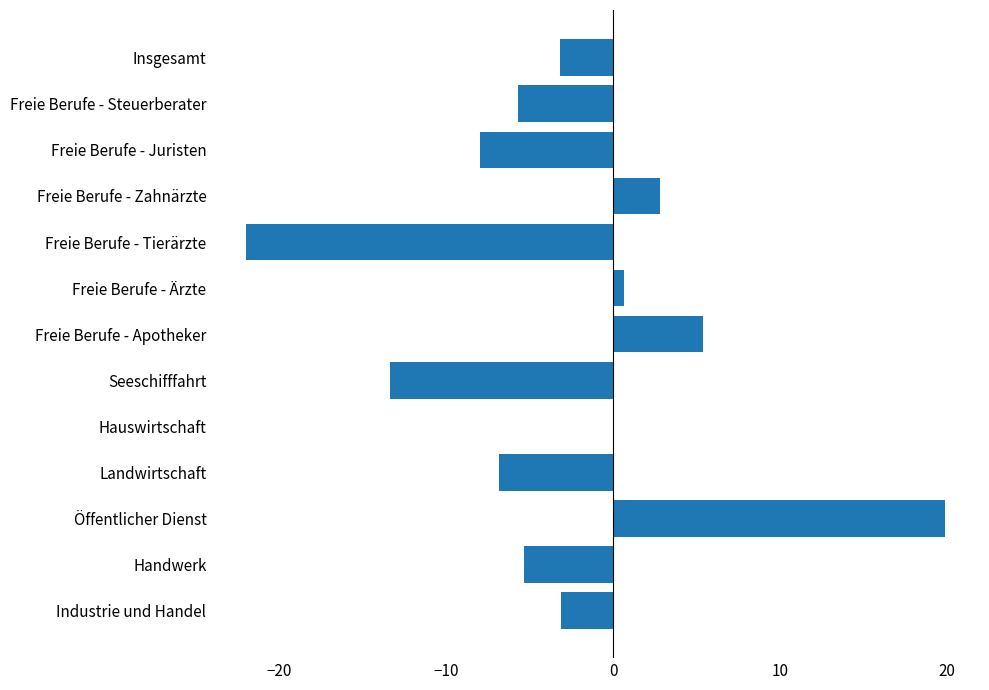

Which has a higher value, Freie Berufe - Ärzte or Öffentlicher Dienst?

Öffentlicher Dienst